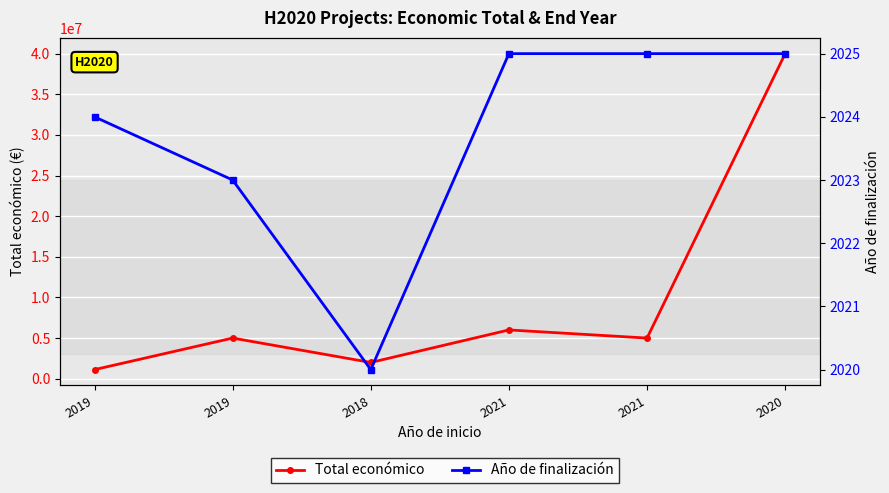

True or false: Total económico has more than 1 interior local peaks.

True